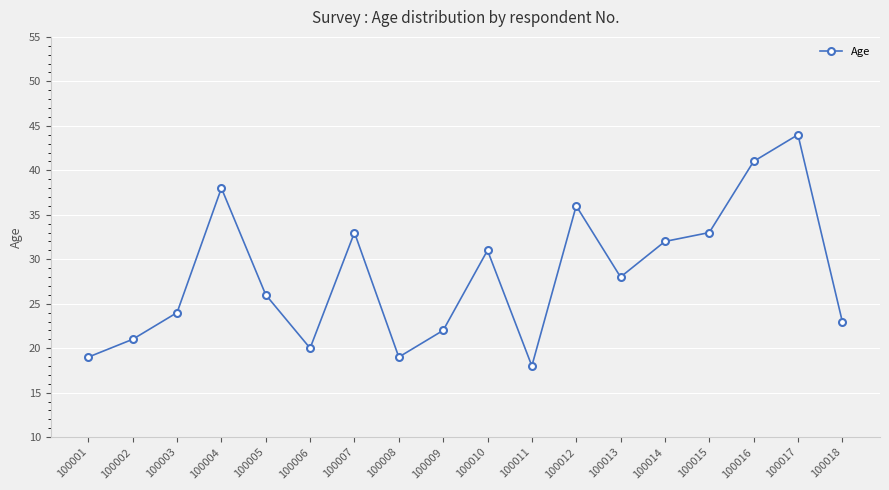

How many points are lower than both their immediate neighbors (excluding endpoints)?

4